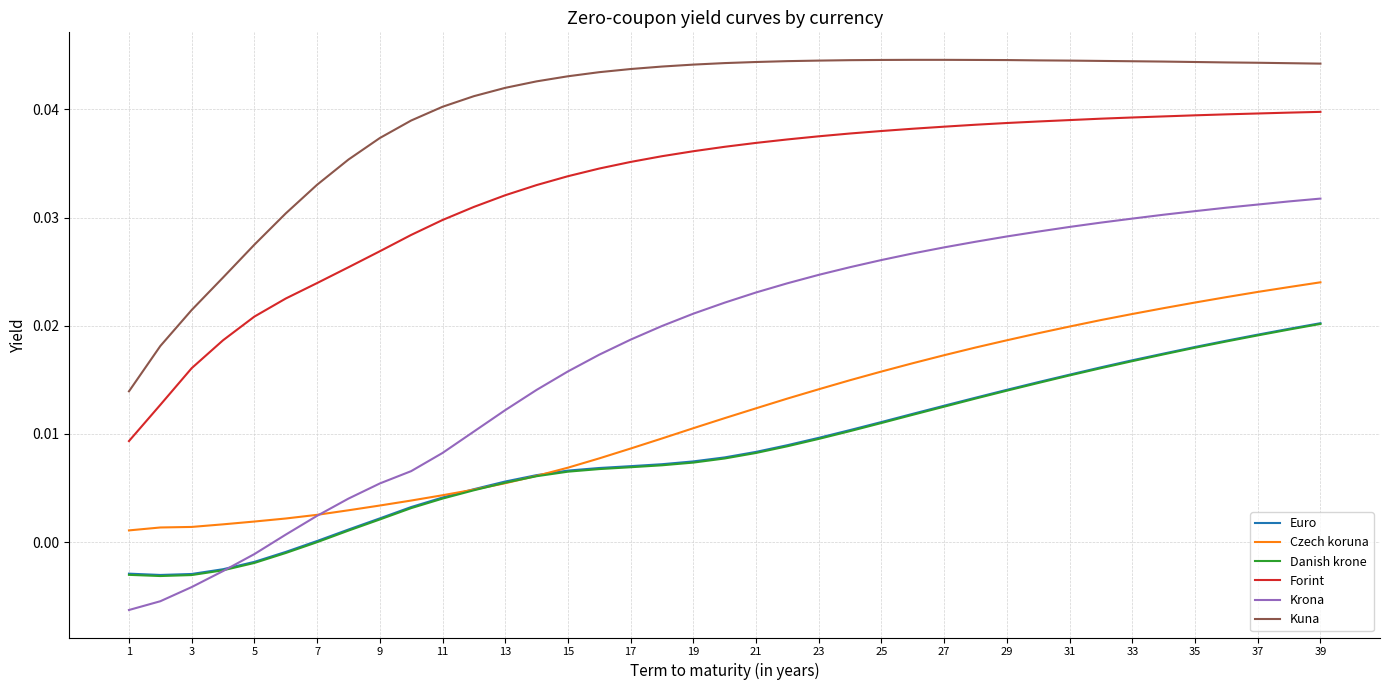

Which series has the largest total across all categories?

Kuna